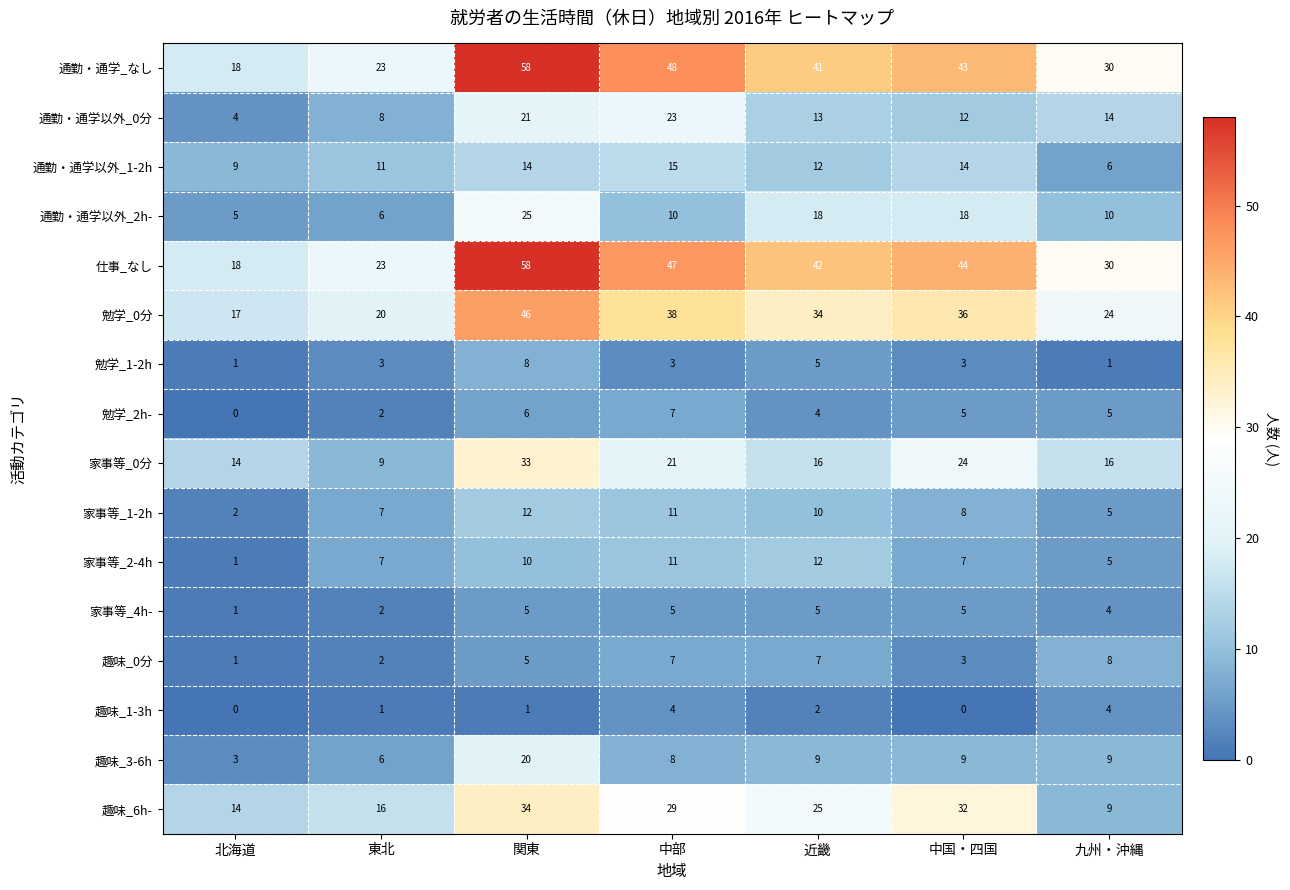

At which label does 家事等_1-2h reach its minimum?

北海道